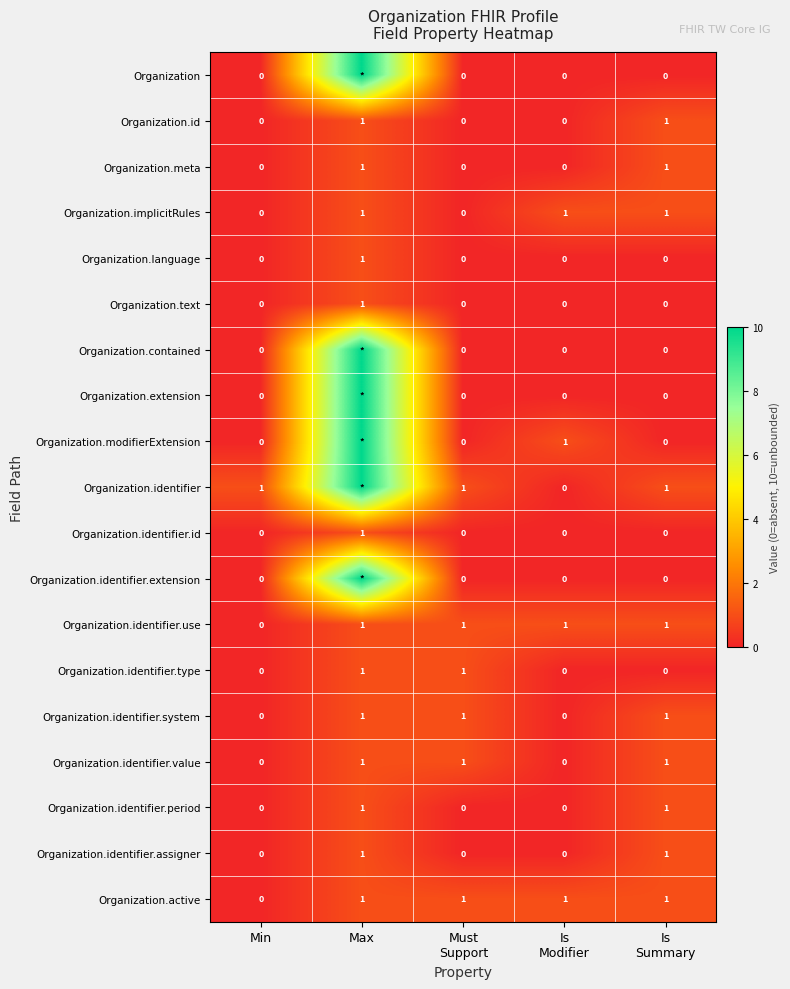

What is the sum of all Organization.id values?

2